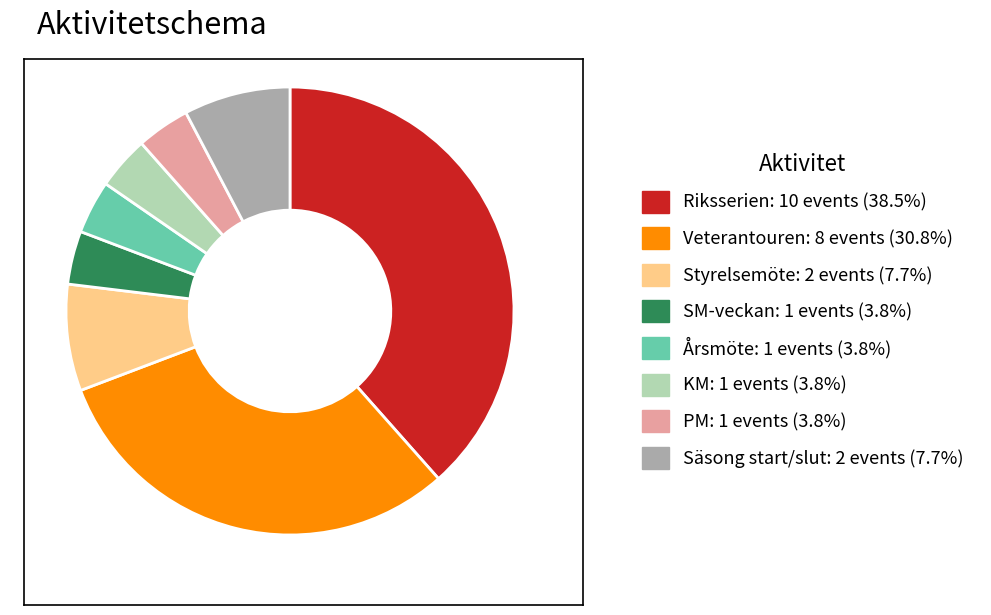

Does any single category account for the majority?

No